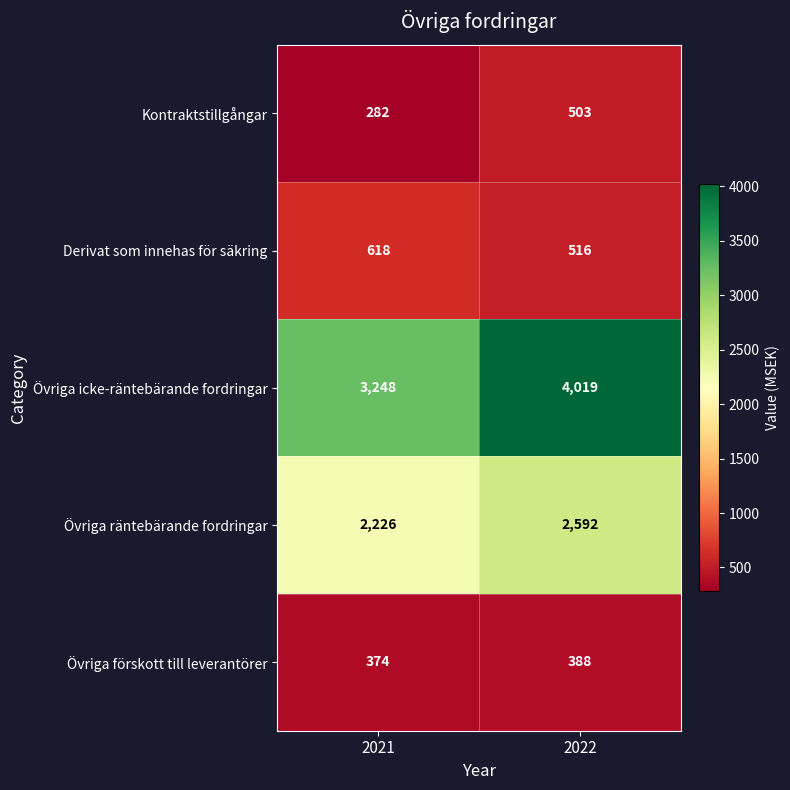

How many values in the Derivat som innehas för säkring series are below 618?

1